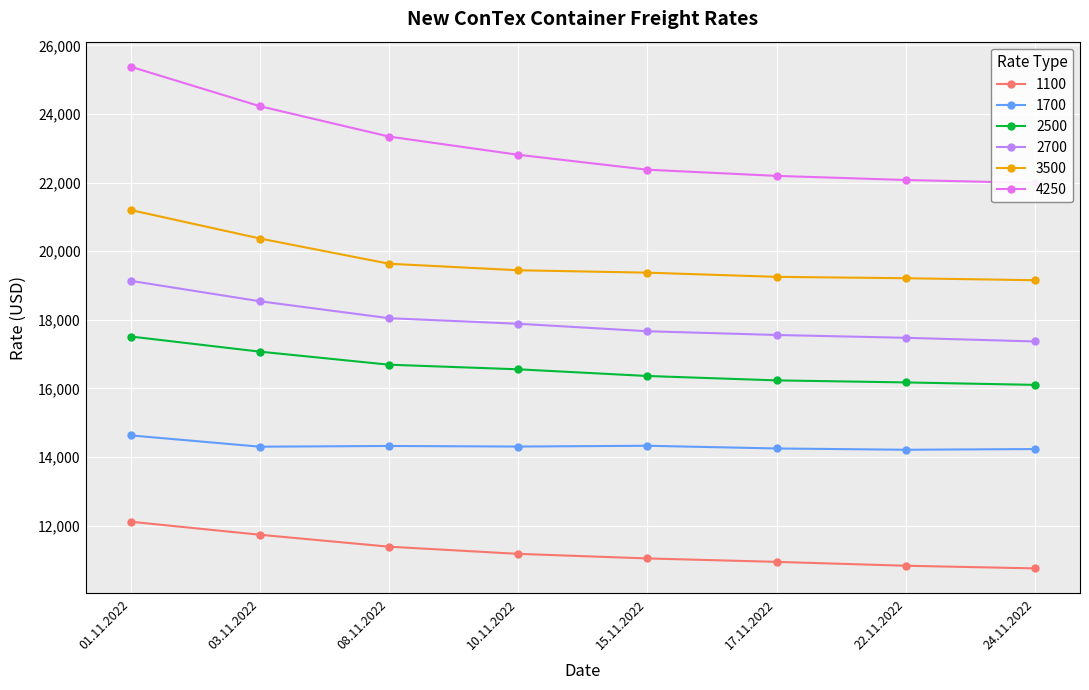

At which label does 3500 first exceed 19445?

01.11.2022